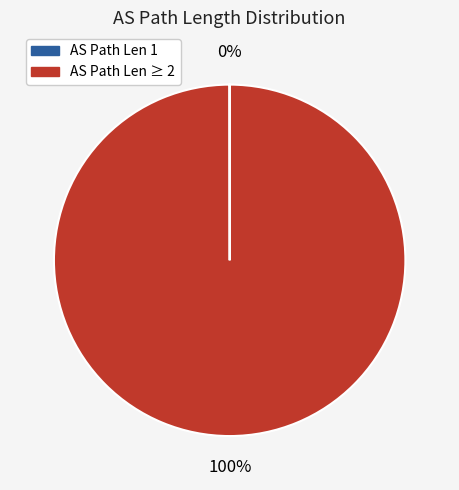

Does any single category account for the majority?

Yes